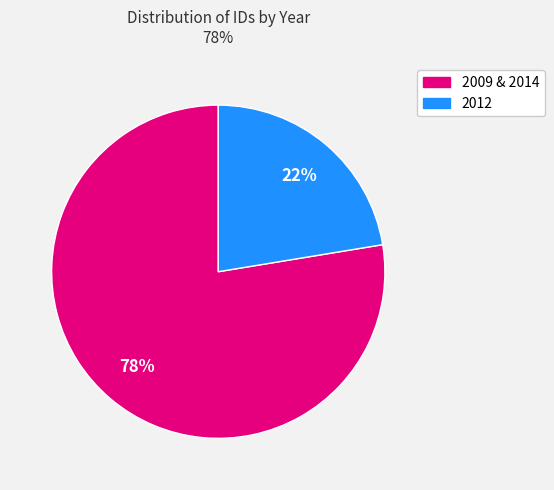

To the nearest percent, what is the average slice percentage?

50%